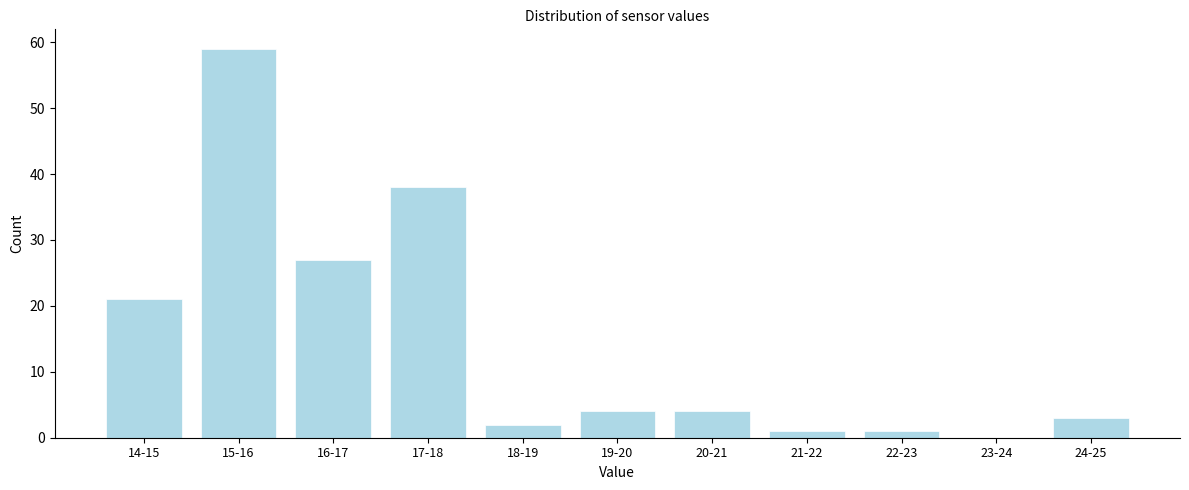

Reading left to right, list all the values displayed in this chart.

14-15=21	15-16=59	16-17=27	17-18=38	18-19=2	19-20=4	20-21=4	21-22=1	22-23=1	23-24=0	24-25=3